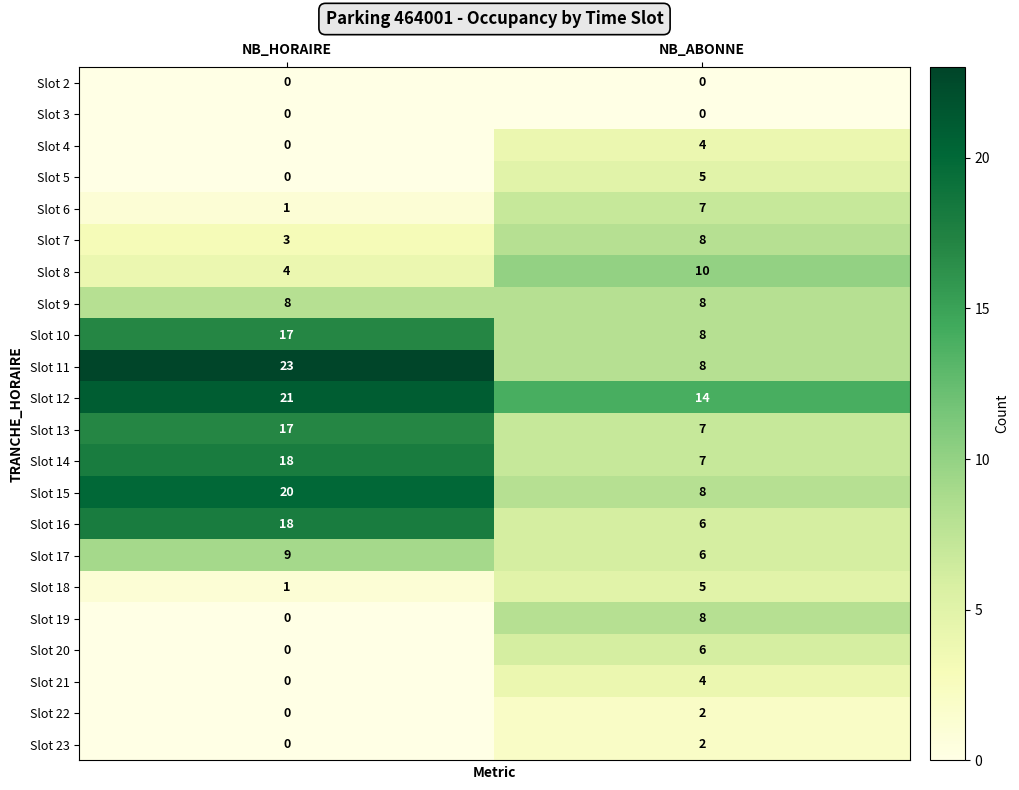

At which label is Slot 11 closest to 15?

NB_ABONNE